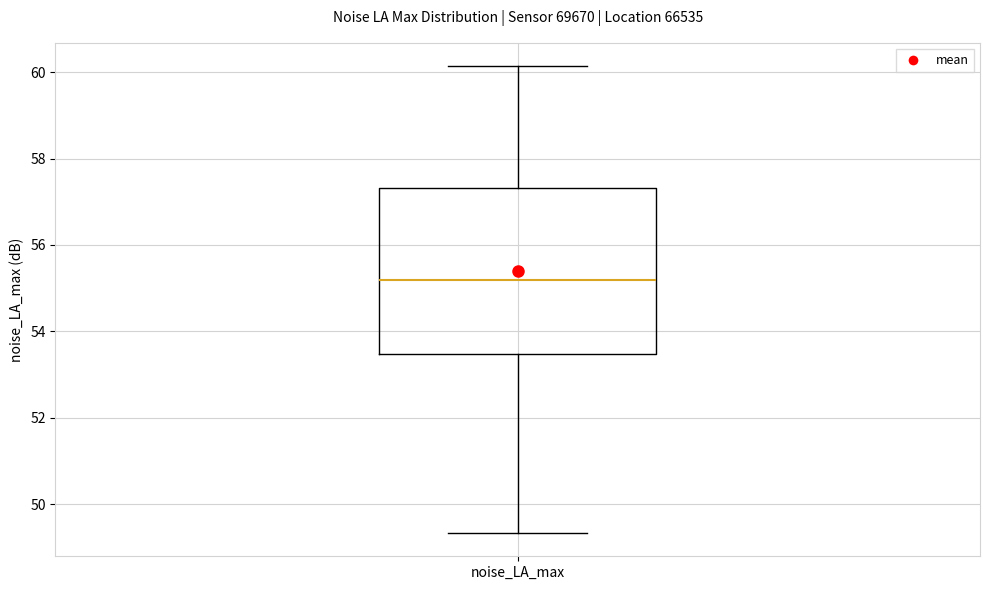

Read this box plot against the y-axis: the position of the median line, the range covered by the box, and the ends of both whiskers. The values are not printed on the chart, so give them approximately, as read against the axis.

median 55.2, box 53.4 to 57.4, whiskers 49.4 to 60.2